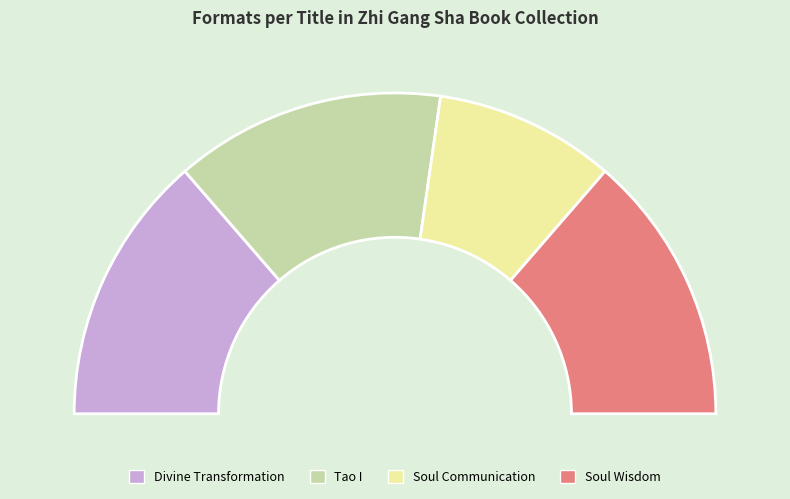

Count the number of slices in the pie.

4